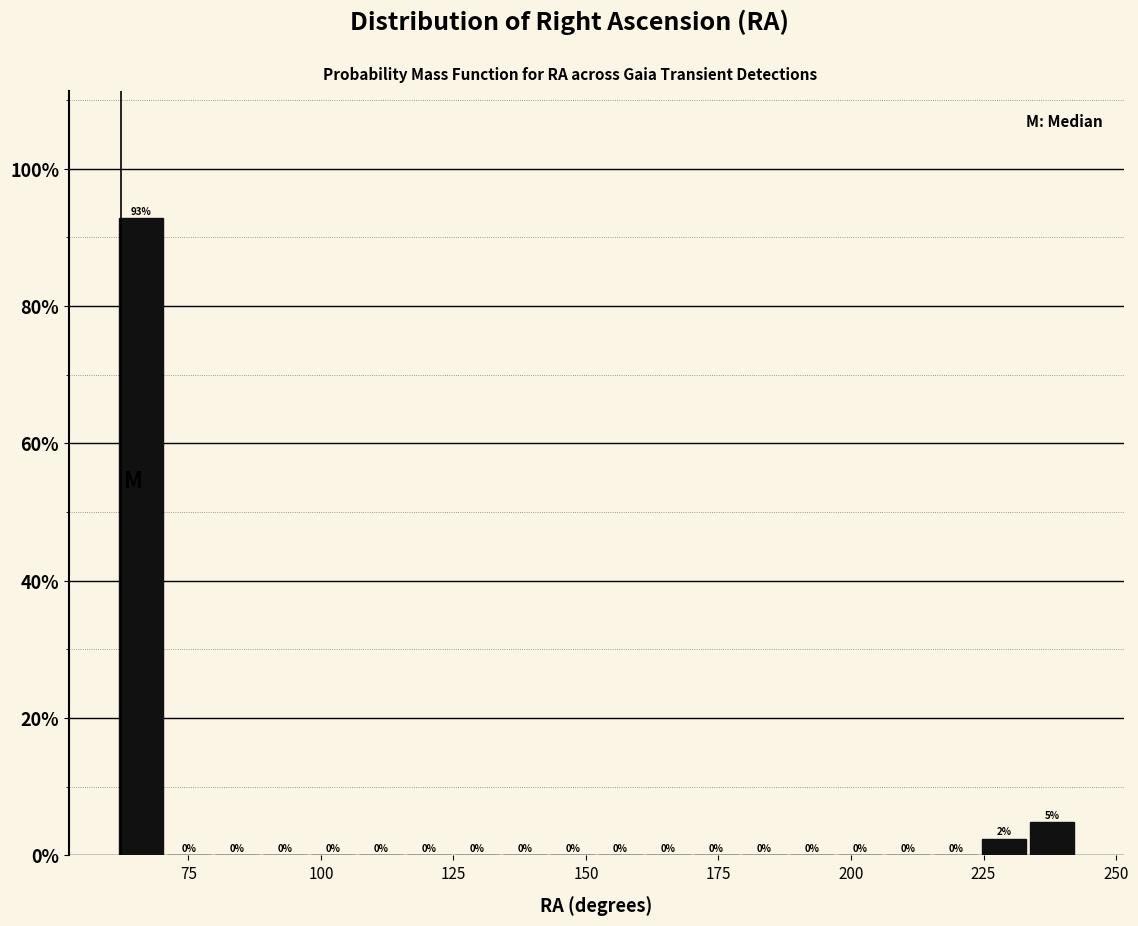

Read against the x-axis, roughly where is the centre of the tallest bar?

65